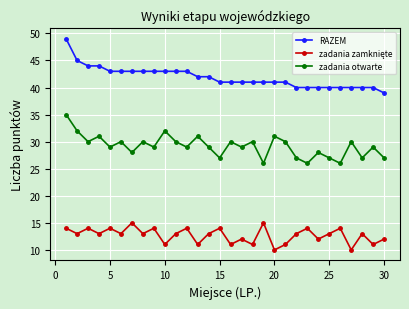

What is the minimum value for RAZEM?

39